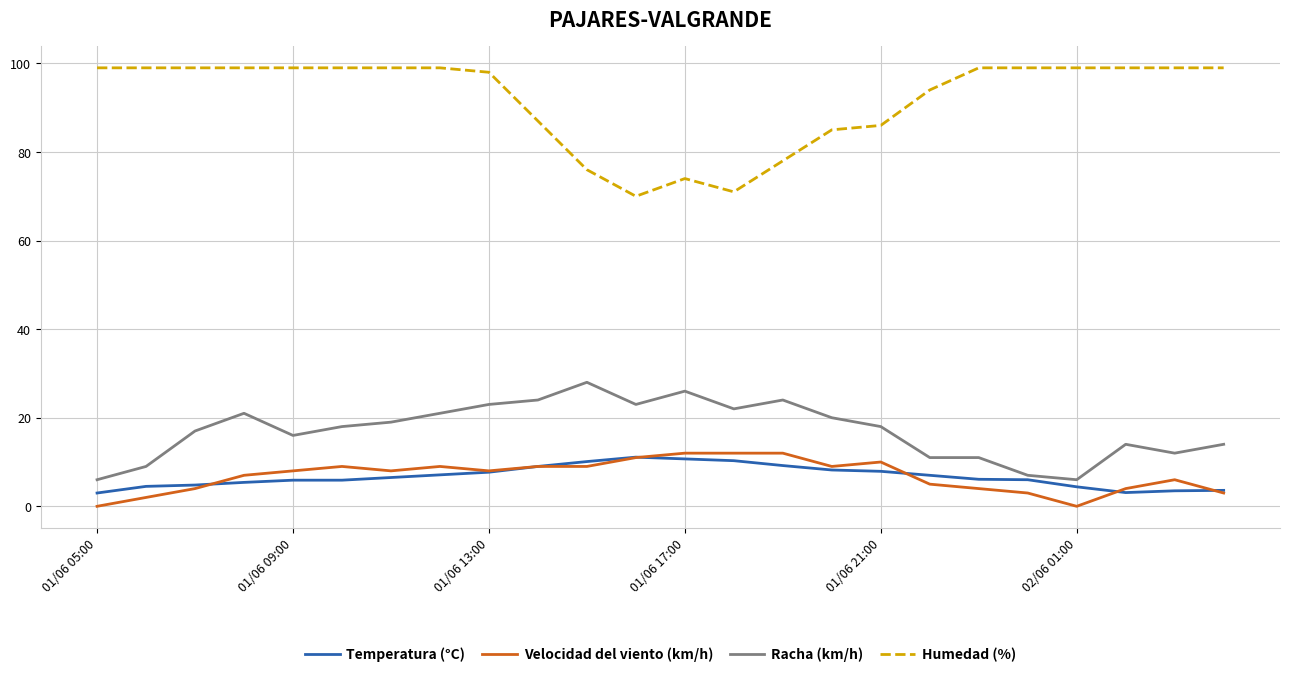

True or false: Temperatura (°C) and Humedad (%) intersect in this chart.

False